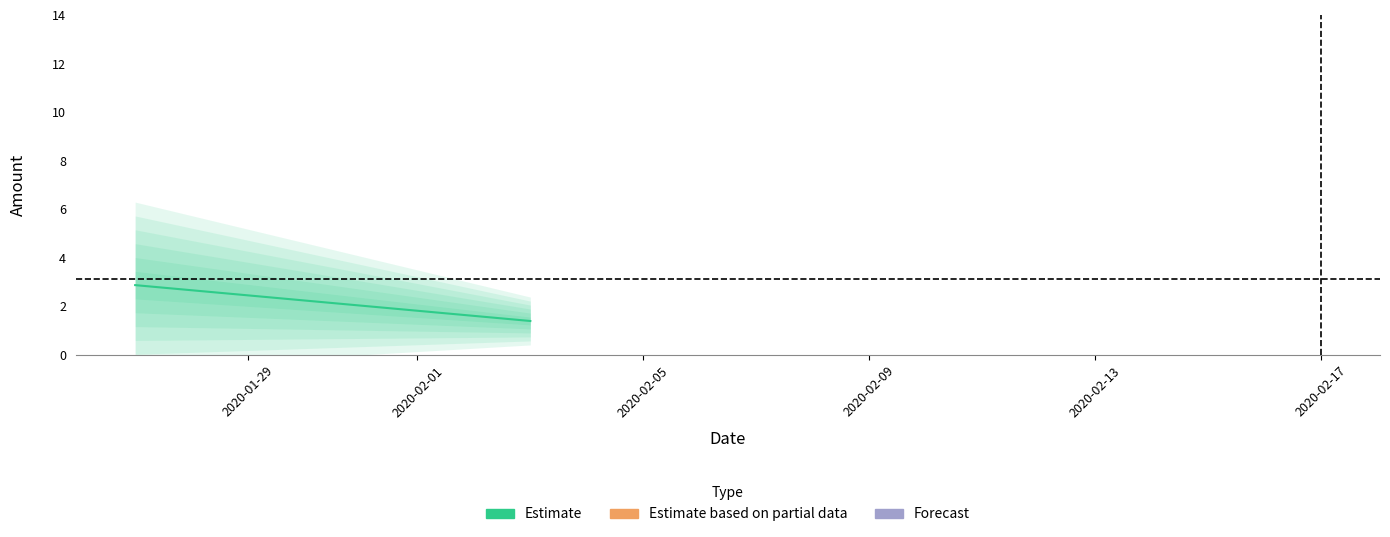

Count the number of data series in this chart.

1